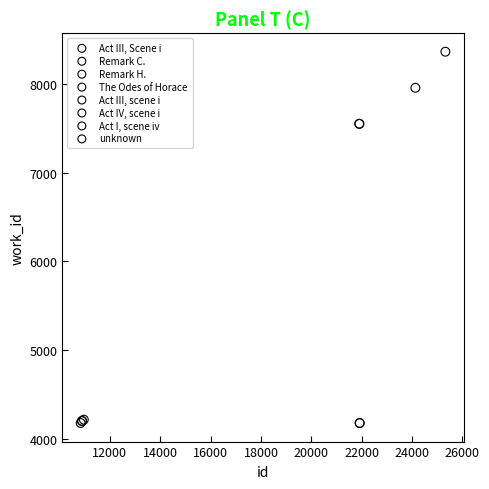

What are all the series names shown in the legend?

Act III, Scene i, Remark C., Remark H., The Odes of Horace, Act III, scene i, Act IV, scene i, Act I, scene iv, unknown